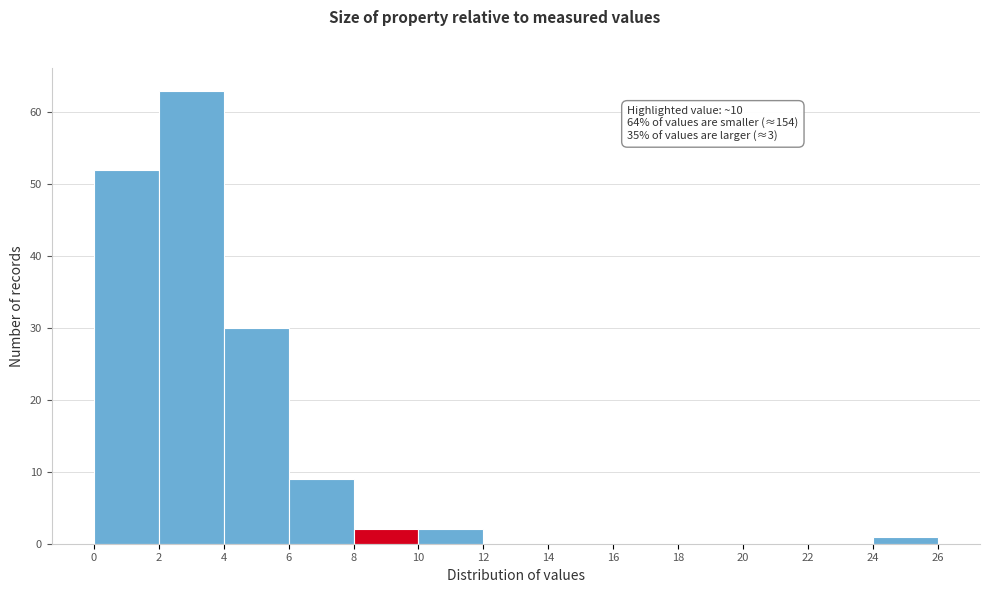

Over which range of the x-axis is the bar tallest?

2 to 4